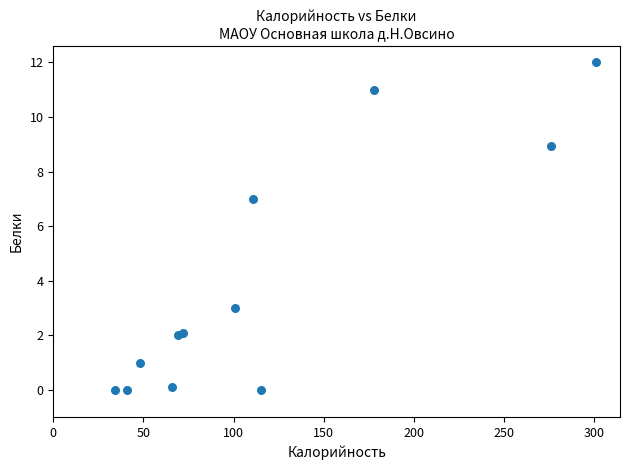

What Y value in the scatter plot is closest to 6?

7.0